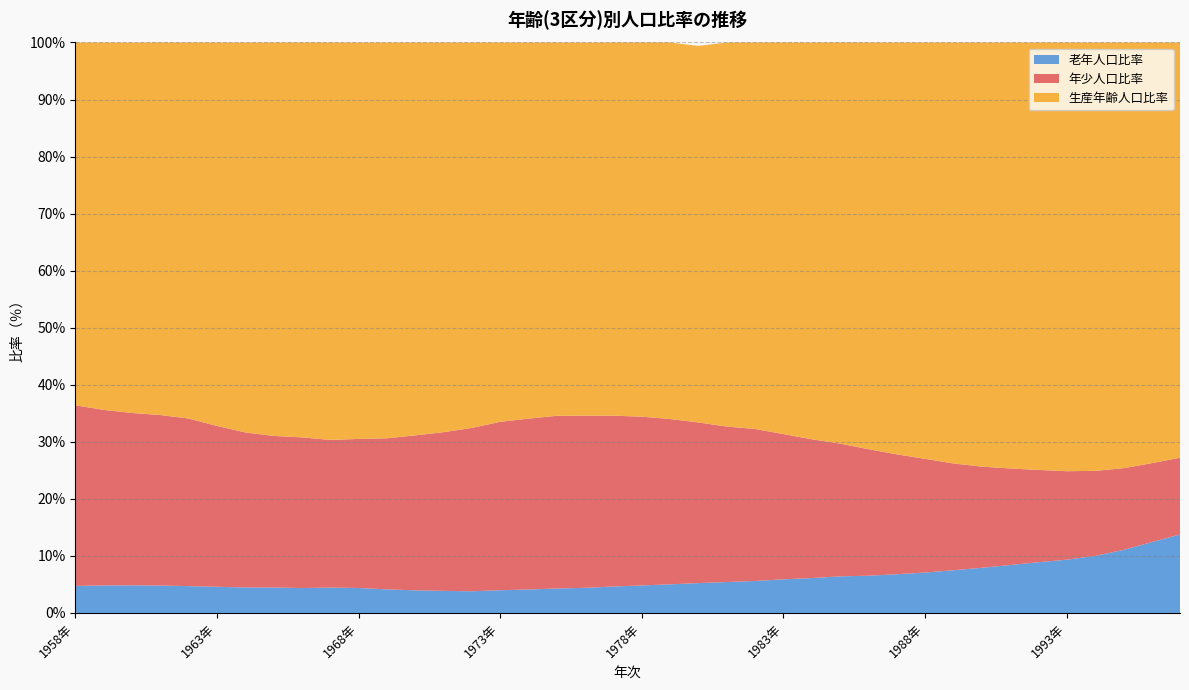

Reading right to left, list all the values displayed in this chart.

年少人口比率: 1997年=13.4	1996年=13.8	1995年=14.3	1994年=14.9	1993年=15.5	1992年=16.2	1991年=16.9	1990年=17.7	1989年=18.7	1988年=19.9	1987年=21.0	1986年=22.2	1985年=23.3	1984年=24.3	1983年=25.5	1982年=26.6	1981年=27.3	1980年=28.2	1979年=29.0	1978年=29.6	1977年=29.9	1976年=30.2	1975年=30.3	1974年=29.9	1973年=29.5	1972年=28.6	1971年=27.8	1970年=27.2	1969年=26.5	1968年=26.1	1967年=25.9	1966年=26.4	1965年=26.6	1964年=27.2	1963年=28.2	1962年=29.4	1961年=29.9	1960年=30.2	1959年=30.8	1958年=31.7
生産年齢人口比率: 1997年=72.8	1996年=73.7	1995年=74.6	1994年=75.1	1993年=75.2	1992年=74.9	1991年=74.7	1990年=74.3	1989年=73.8	1988年=73.0	1987年=72.2	1986年=71.3	1985年=70.3	1984年=69.5	1983年=68.7	1982年=67.8	1981年=67.3	1980年=66.0	1979年=66.0	1978年=65.6	1977年=65.4	1976年=65.4	1975年=65.4	1974年=65.9	1973年=66.5	1972年=67.6	1971年=68.3	1970年=68.9	1969年=69.4	1968年=69.5	1967年=69.7	1966年=69.2	1965年=69.0	1964年=68.3	1963年=67.2	1962年=65.9	1961年=65.3	1960年=64.9	1959年=64.4	1958年=63.6
老年人口比率: 1997年=13.8	1996年=12.4	1995年=11.1	1994年=10.0	1993年=9.3	1992年=8.9	1991年=8.4	1990年=7.9	1989年=7.5	1988年=7.1	1987年=6.8	1986年=6.5	1985年=6.4	1984年=6.1	1983年=5.9	1982年=5.6	1981年=5.4	1980年=5.2	1979年=5.0	1978年=4.8	1977年=4.6	1976年=4.4	1975年=4.3	1974年=4.1	1973年=4.0	1972年=3.8	1971年=3.9	1970年=4.0	1969年=4.1	1968年=4.4	1967年=4.5	1966年=4.4	1965年=4.5	1964年=4.5	1963年=4.6	1962年=4.7	1961年=4.8	1960年=4.8	1959年=4.8	1958年=4.7